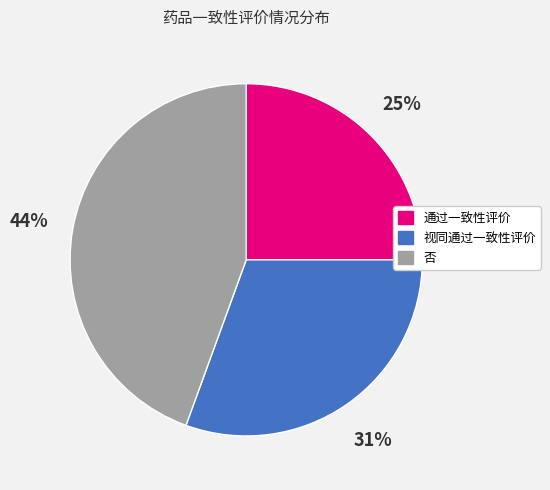

To the nearest percent, what is the difference between the largest and smallest slice percentages?

19%